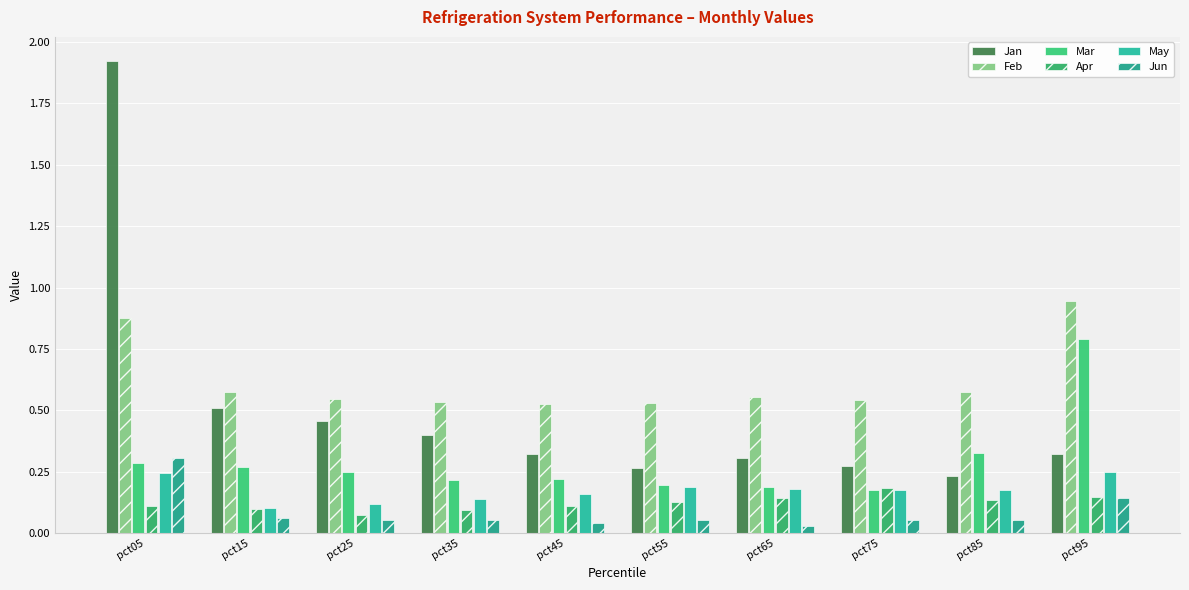

Are the bars grouped side by side (vs. stacked)?

Yes